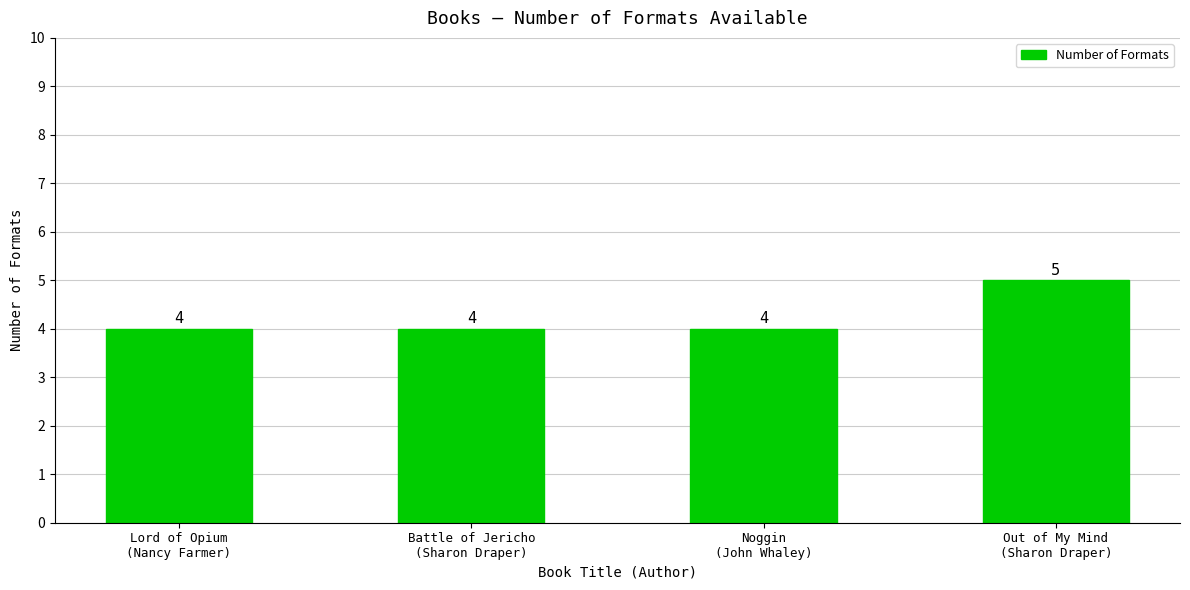

What is the minimum value shown in the chart?

4